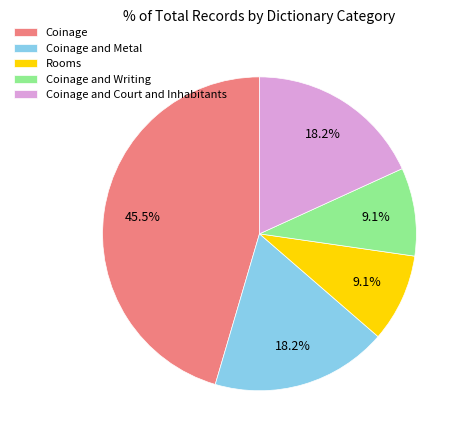

Between Coinage and Rooms, which is larger?

Coinage